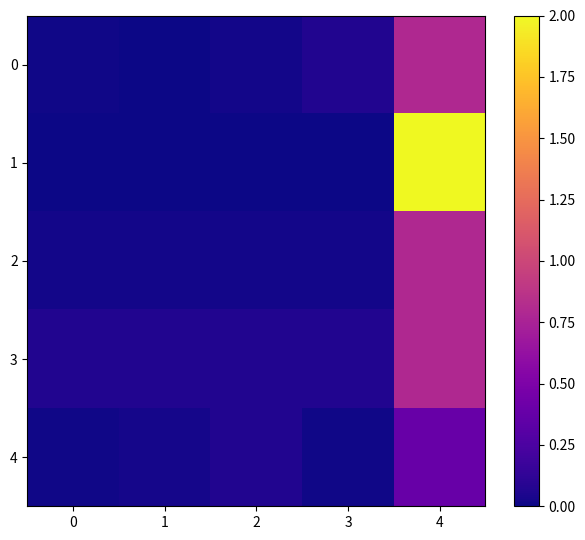

Which series changed the most between 2 and 4?

1